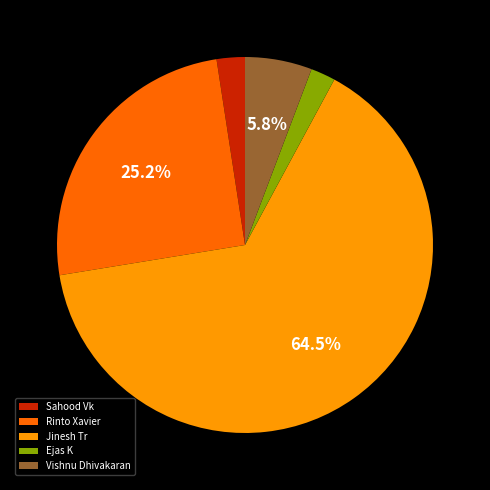

How much of the chart is everything except Vishnu Dhivakaran?

94.2%